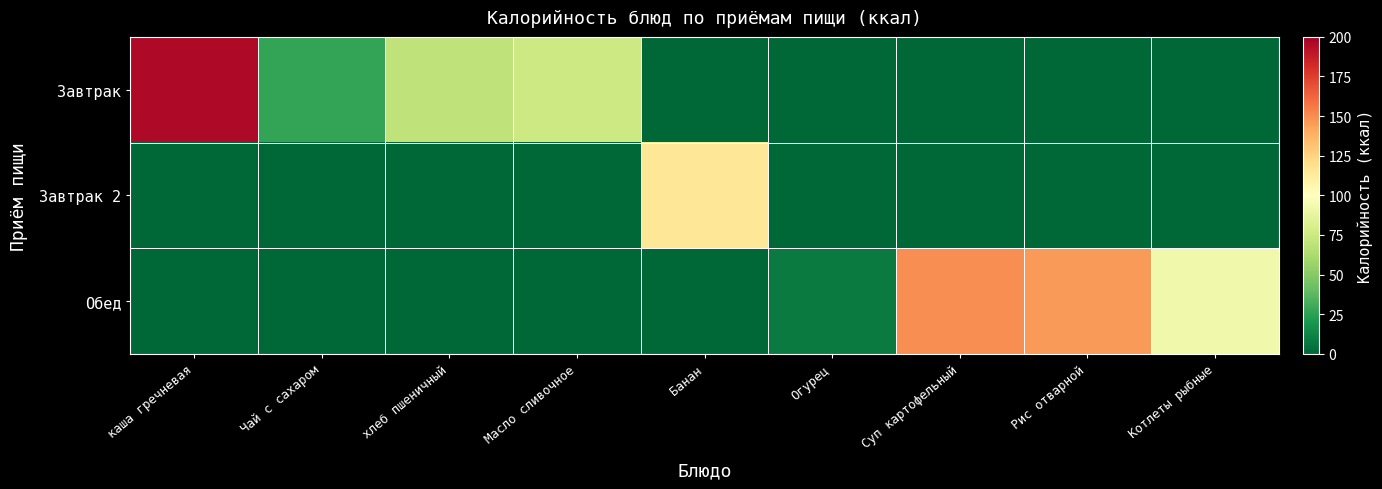

At how many categories does at least one series exceed 149?

2